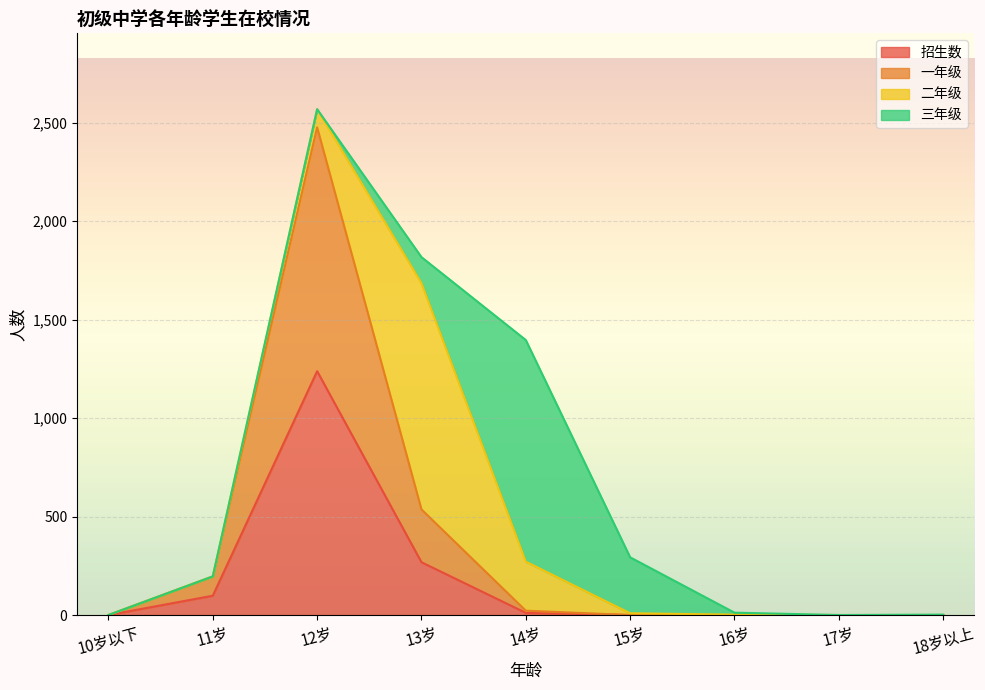

Which has a higher value, 10岁以下 or 17岁?

10岁以下